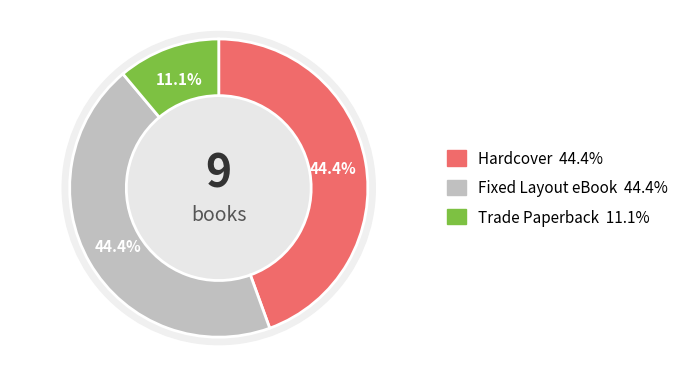

True or false: Trade Paperback accounts for 22% of the total.

False